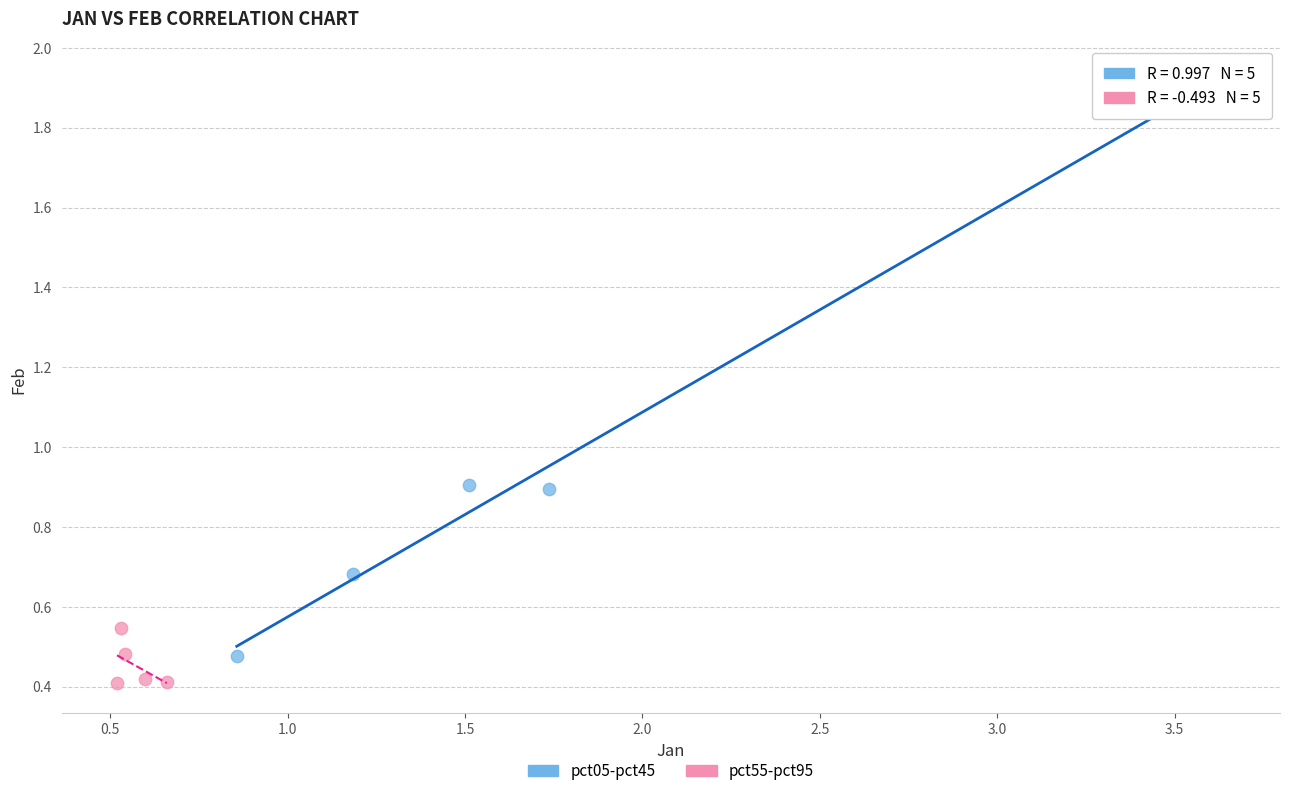

Which series has the widest spread of Y values?

pct05-pct45